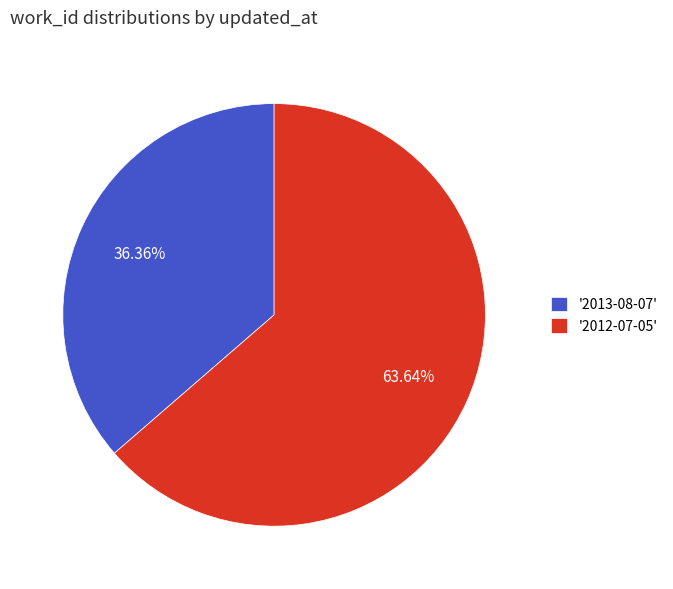

Do '2013-08-07' and '2012-07-05' together represent more than half of the pie?

Yes